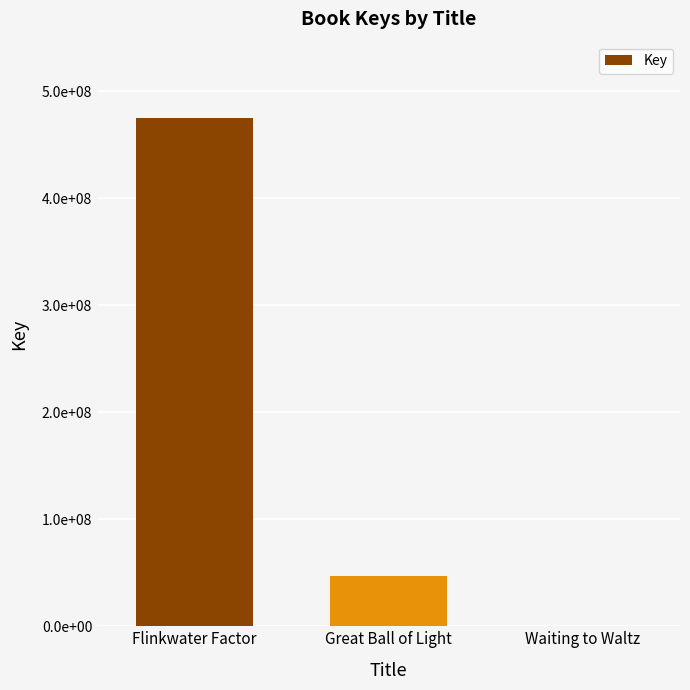

What is the sum of all values?

521693818